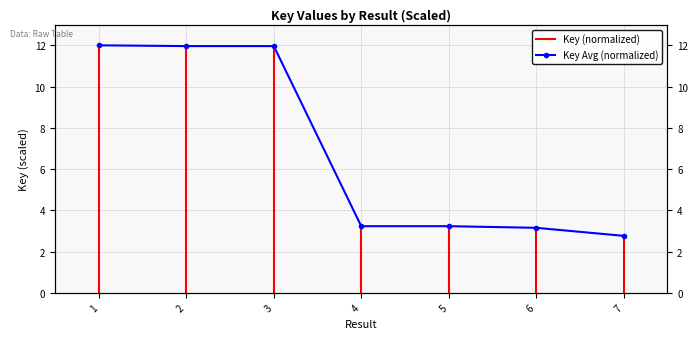

Rank the categories by value from lowest to highest.

7, 6, 4, 5, 2, 3, 1